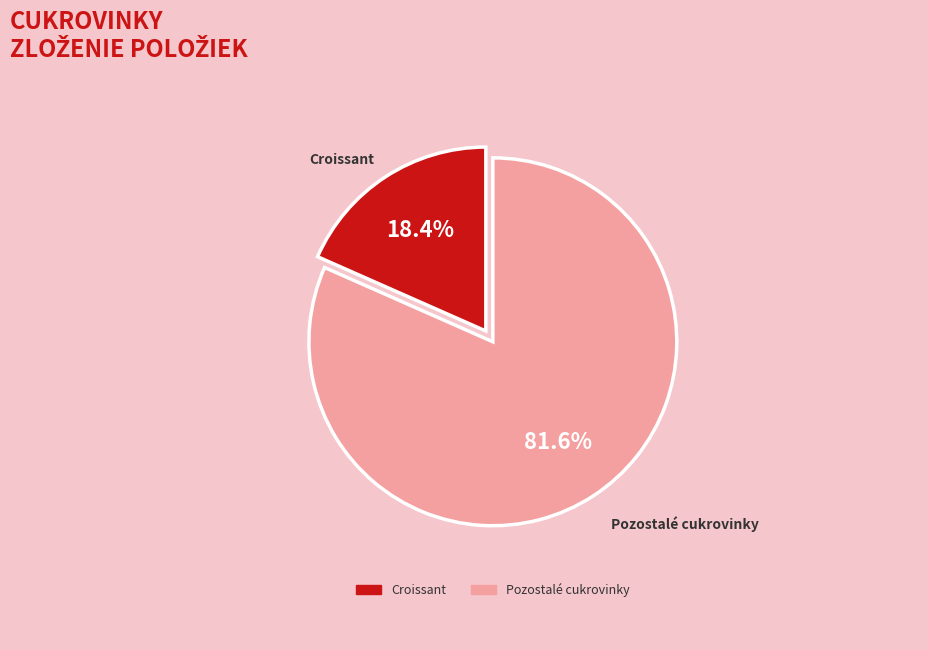

Rank the categories by value from lowest to highest.

Croissant, Pozostalé cukrovinky